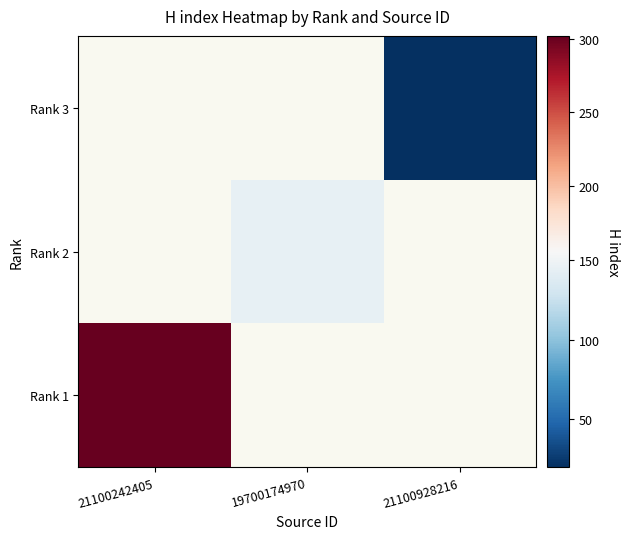

How many series are shown in this chart?

3